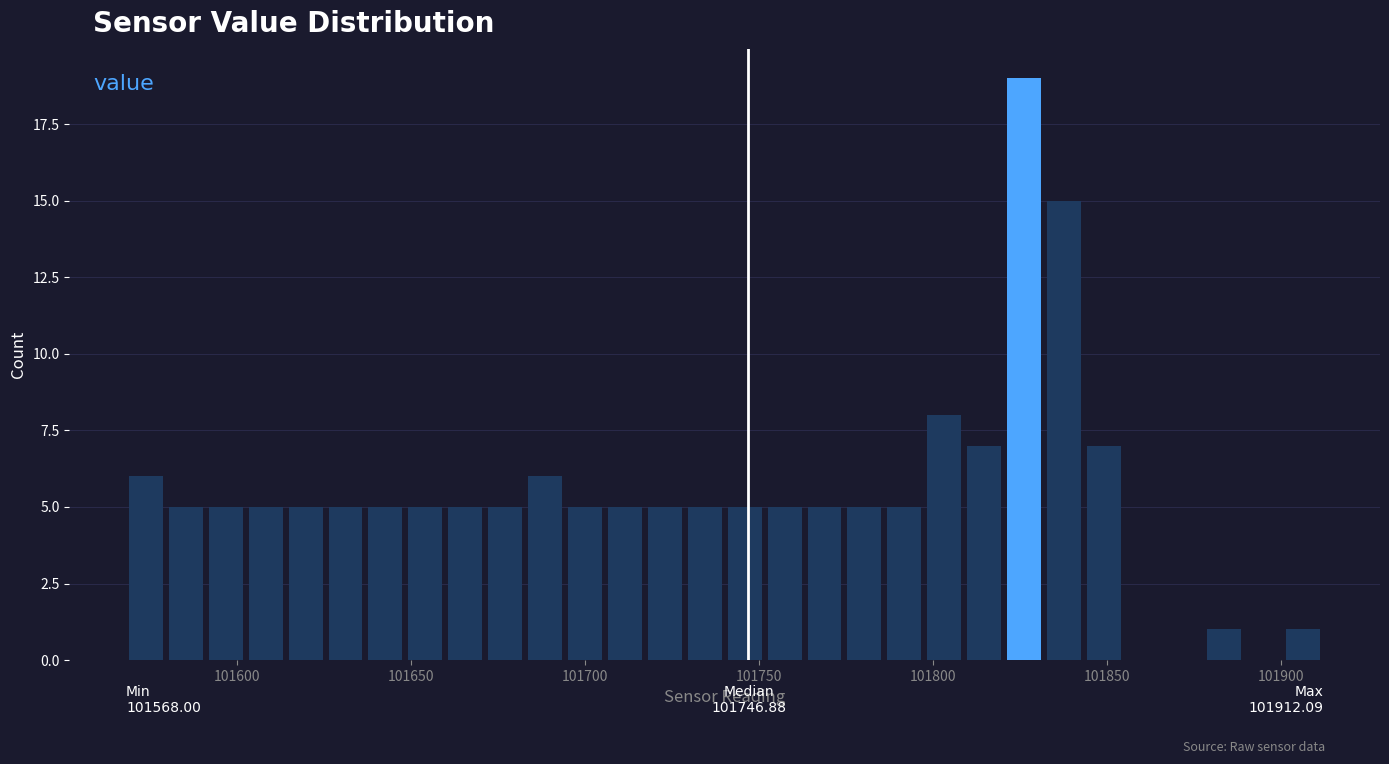

Read against the x-axis, roughly where is the centre of the tallest bar?

101825